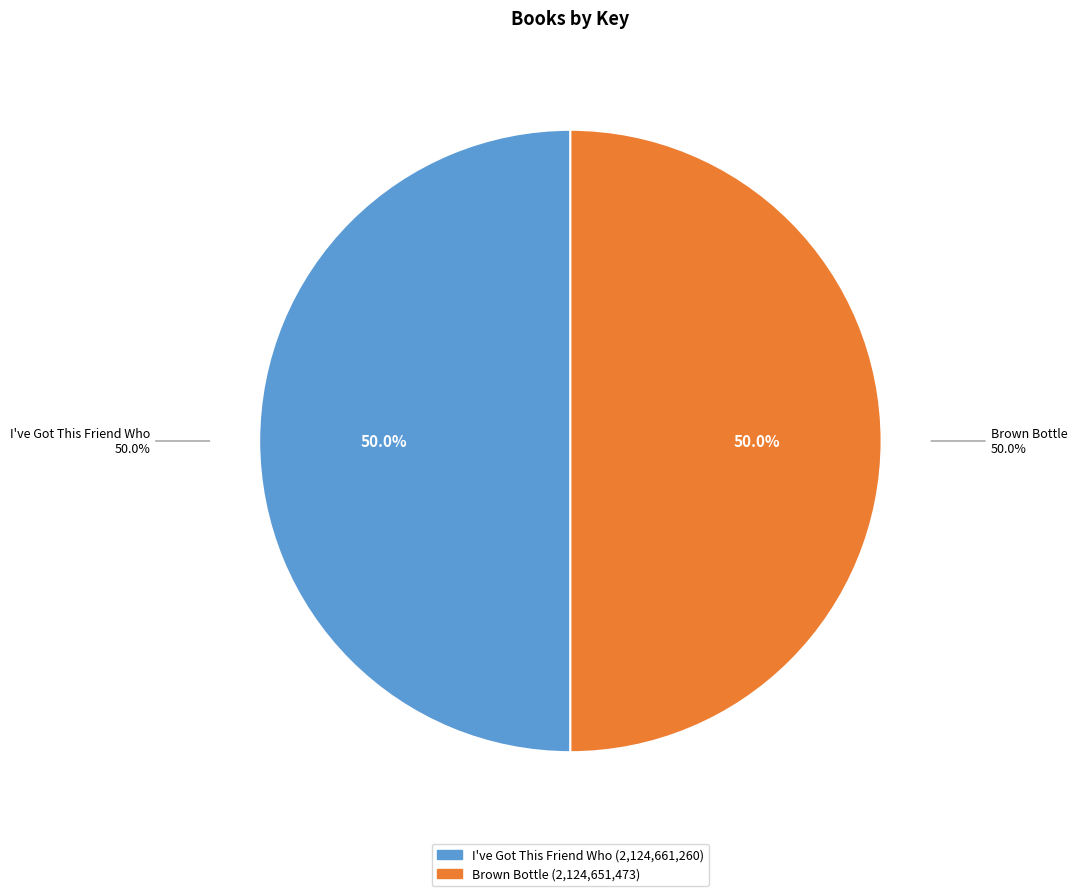

True or false: I've Got This Friend Who accounts for 50% of the total.

True